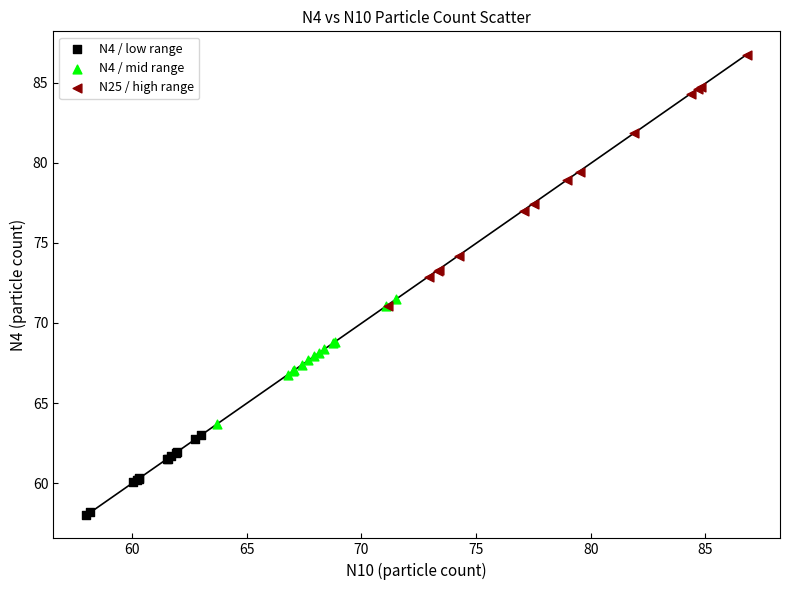

What are all the series names shown in the legend?

N4 / low range, N4 / mid range, N25 / high range